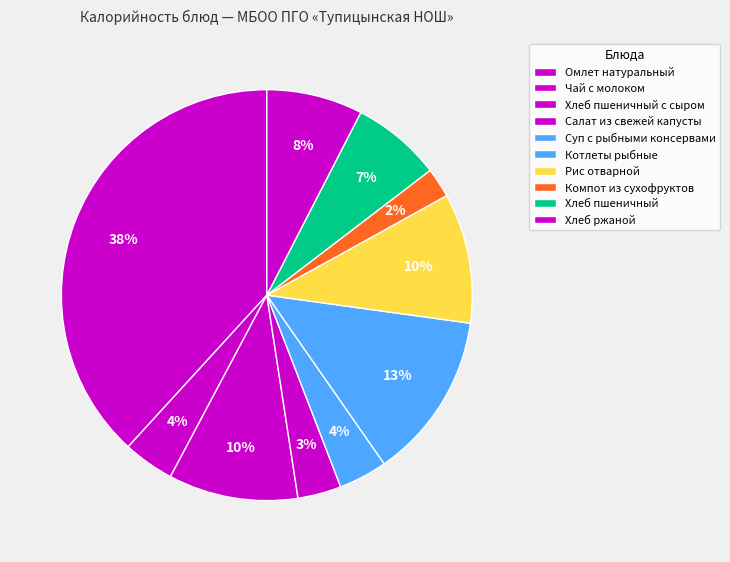

Which category has the smallest portion of the pie?

Компот из сухофруктов